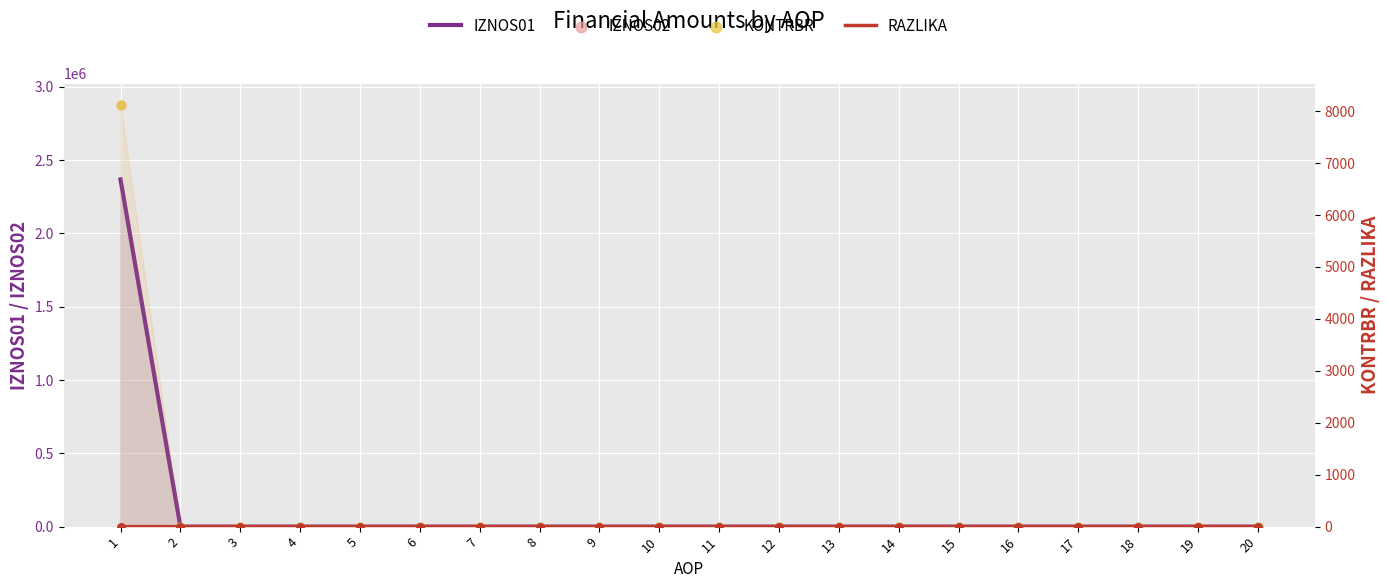

Which series reaches the minimum Y coordinate?

IZNOS01